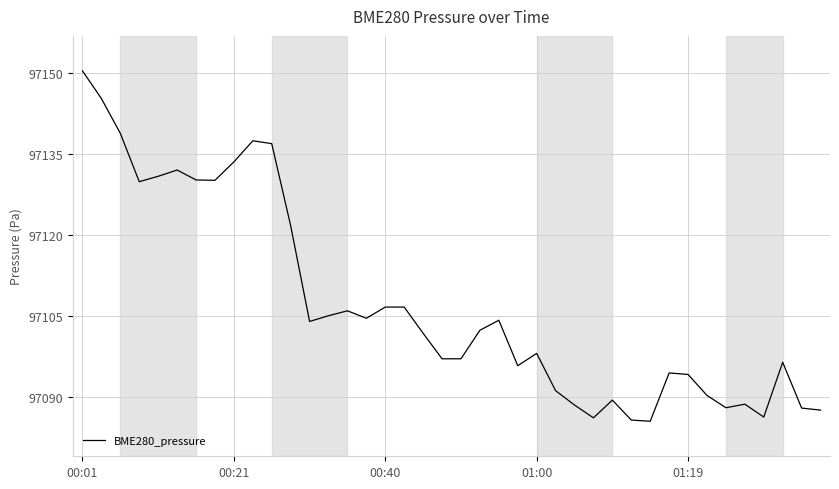

What is the greatest value displayed?

97150.3